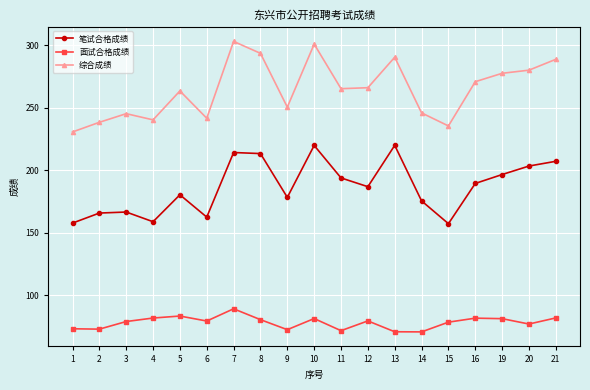

How many values in the 笔试合格成绩 series are below 186?

9